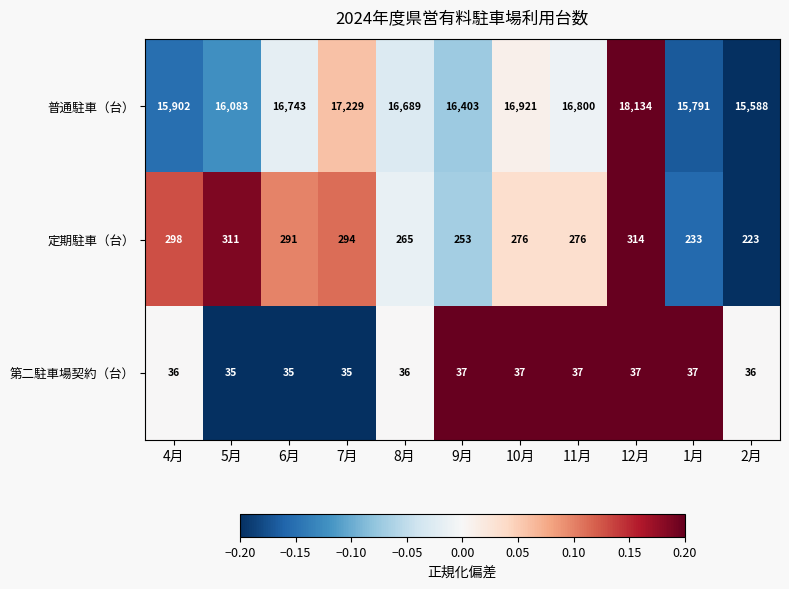

What is the sum of the 第二駐車場契約（台） values at 8月 and 6月?

71